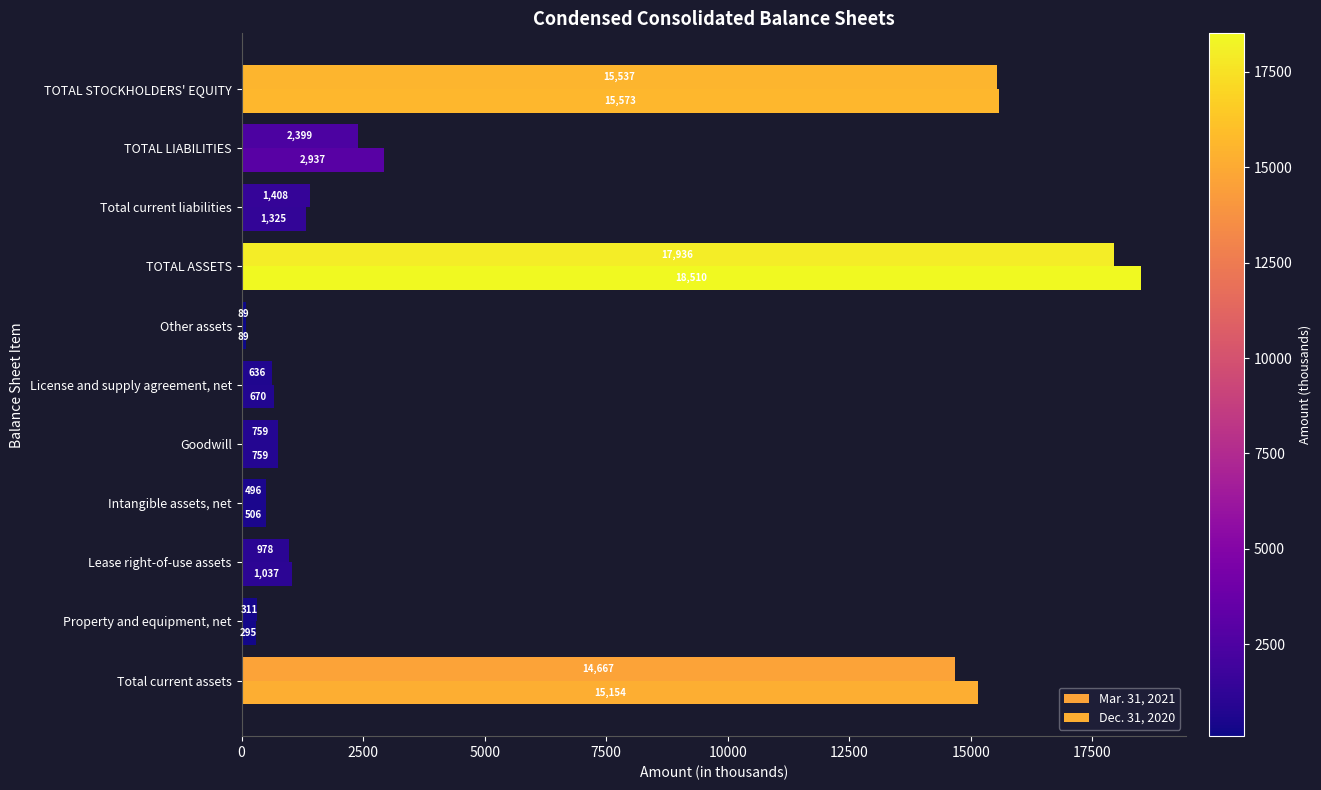

How many series are shown in this chart?

2